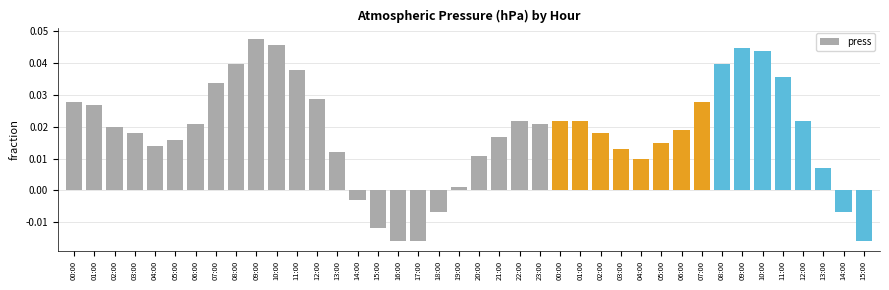

What is the label of the 31st bar from the right?

09:00